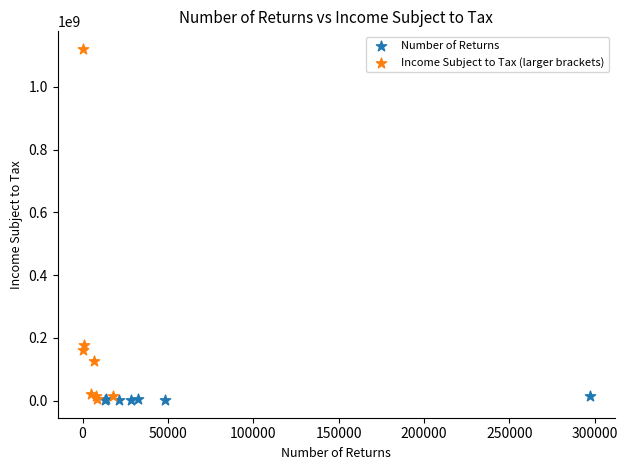

Which series has the largest Y range (max minus min)?

Income Subject to Tax (larger brackets)